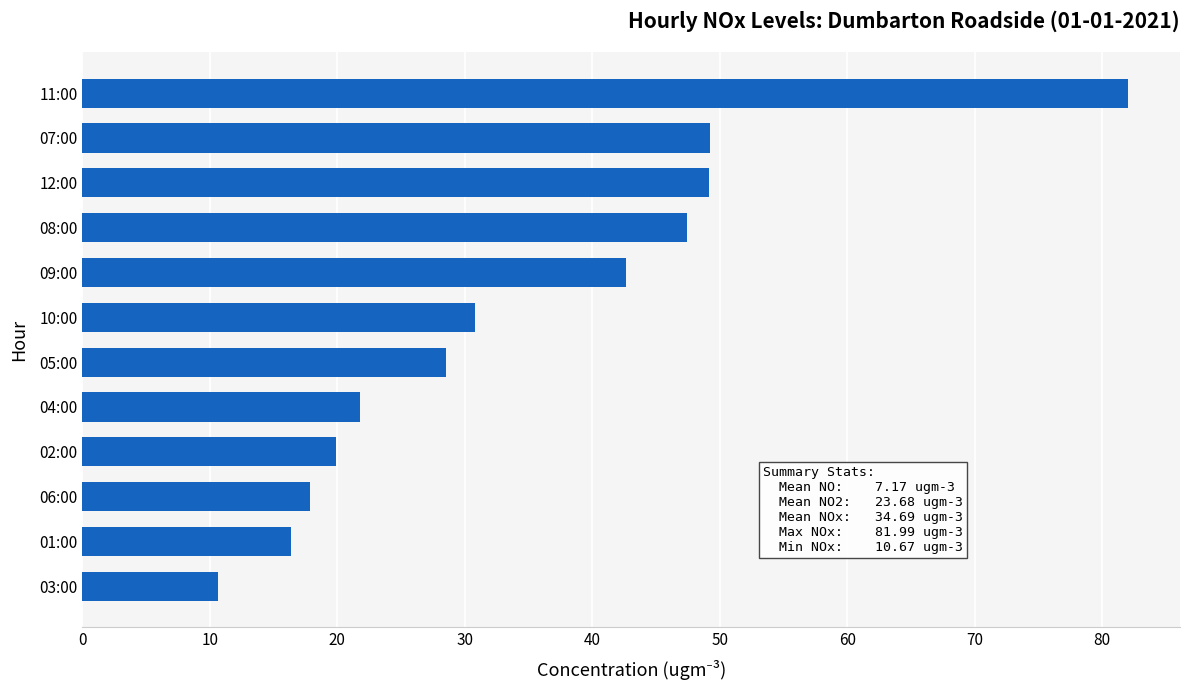

How many series are shown in this chart?

1